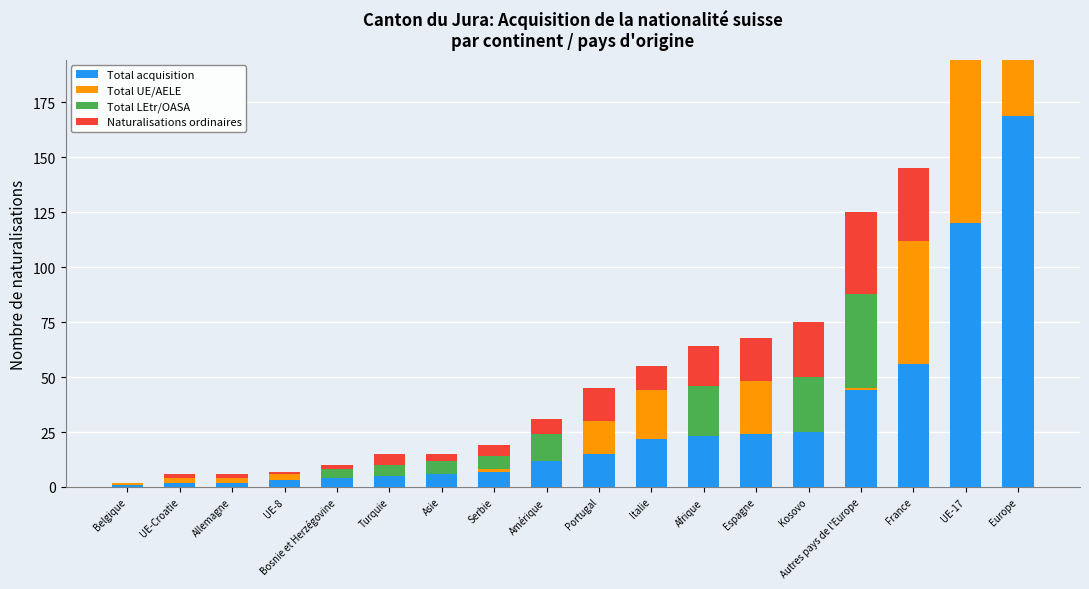

What is the difference between the highest and lowest values at France?

56